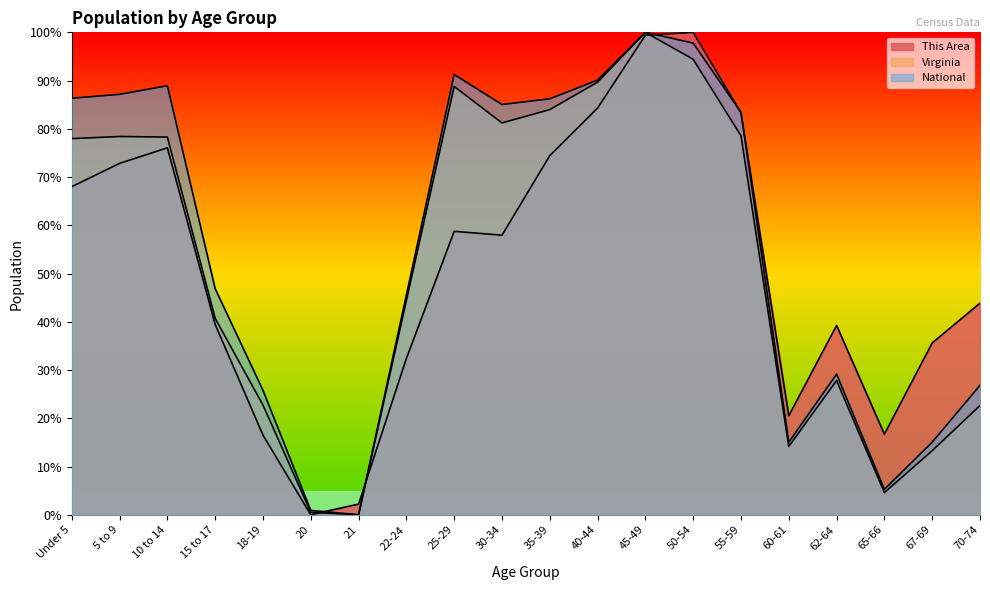

Reading left to right, extract all data points from this chart.

This Area: 68.0	72.8	76.1	39.4	16.5	0.0	2.2	32.4	58.8	57.9	74.4	84.3	99.4	100.0	83.3	20.5	39.2	16.7	35.6	43.9
Virginia: 78.0	78.4	78.3	40.7	22.7	0.5	0.0	44.4	88.8	81.2	84.0	89.7	100.0	94.4	78.6	14.2	27.8	4.6	13.3	22.6
National: 86.3	87.1	88.9	46.9	25.8	0.9	0.0	45.5	91.2	85.0	86.2	90.1	100.0	97.8	83.4	15.0	29.1	5.3	15.0	26.8